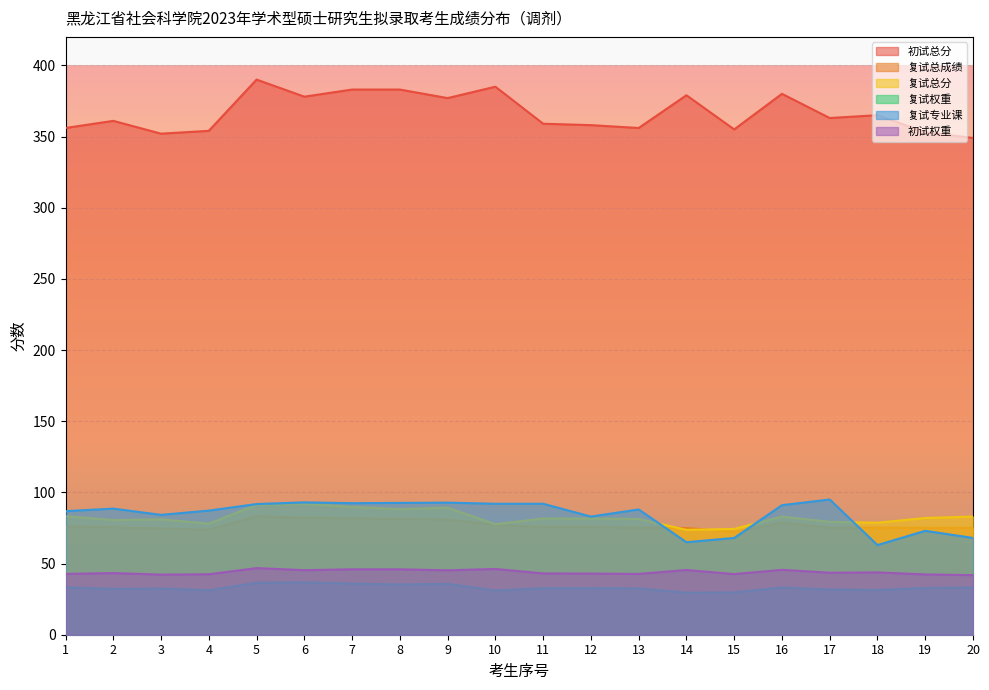

True or false: 初试总分 and 复试专业课 cross at least once.

False